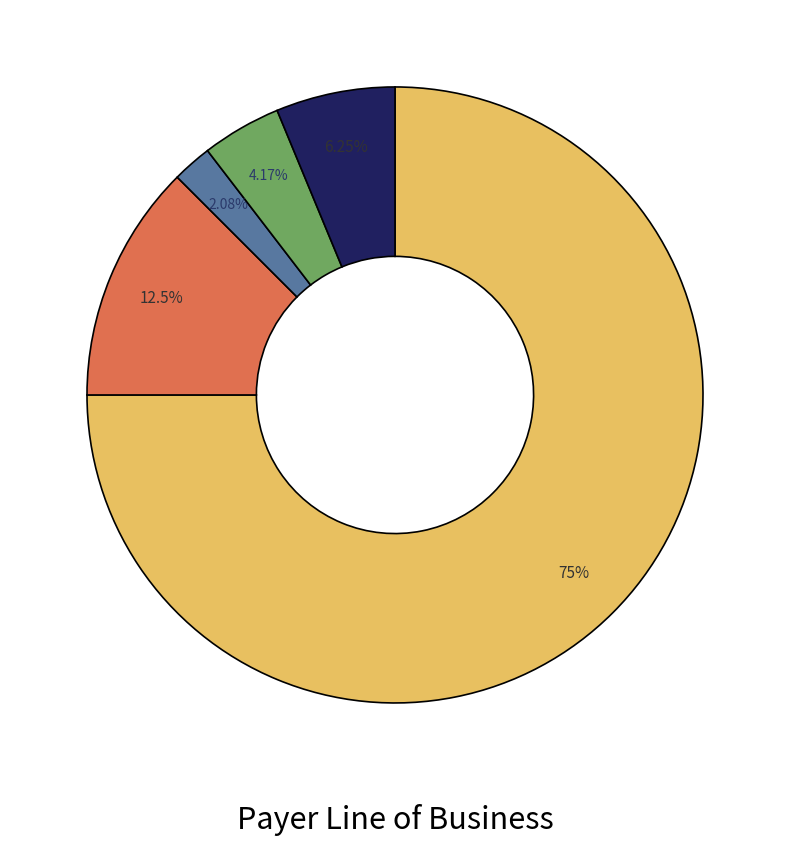

Does any single category account for the majority?

Yes